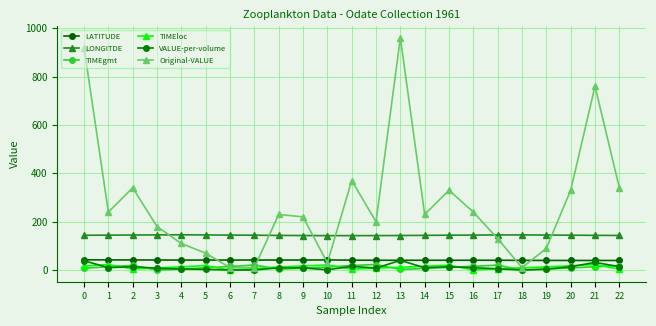

True or false: LONGITDE has a value of 207.3 at 5.

False